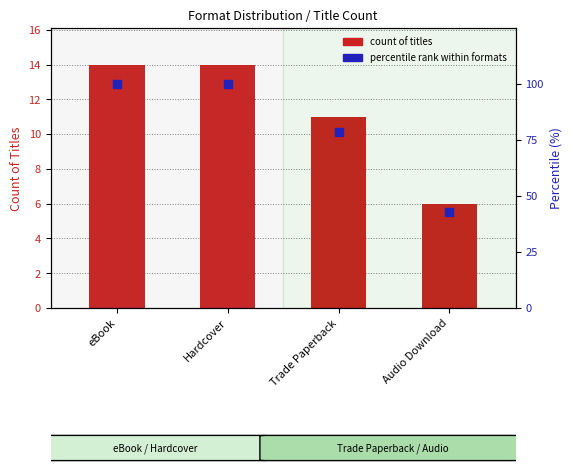

What are all the series names shown in the legend?

Count of titles, Percentile rank within formats